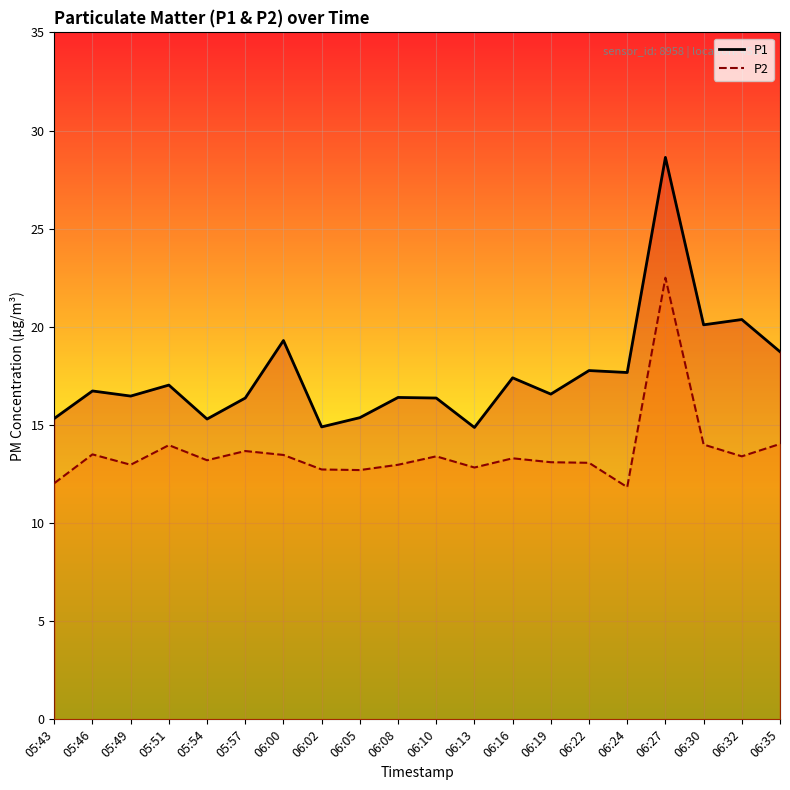

What are all the series names shown in the legend?

P1, P2